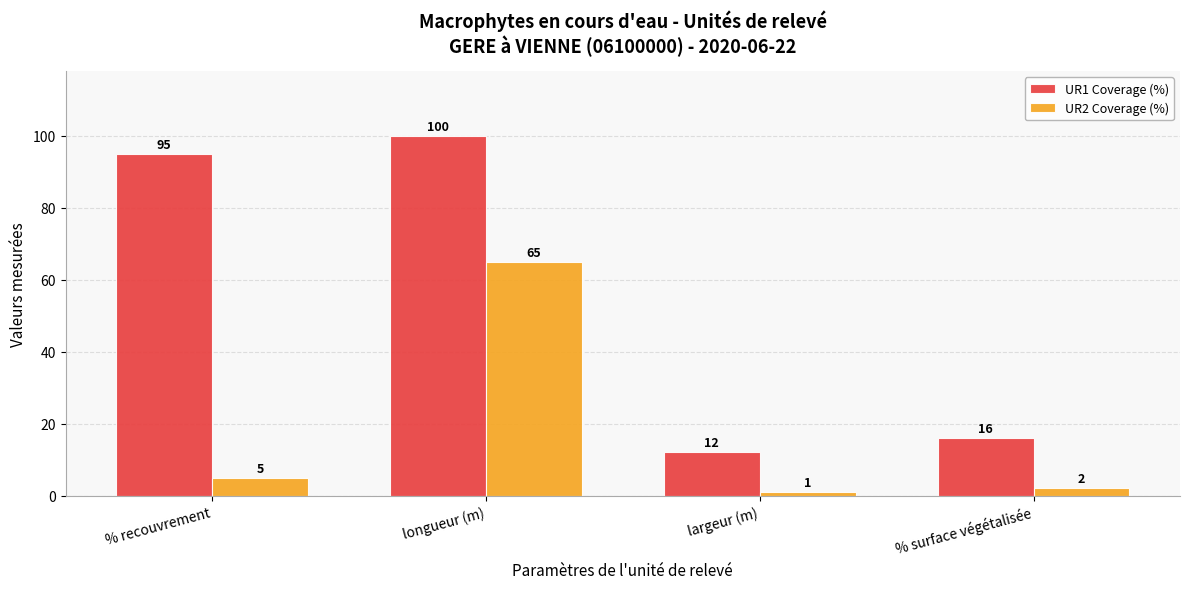

Is it true that UR1 Coverage (%) equals 16 at % surface végétalisée?

True